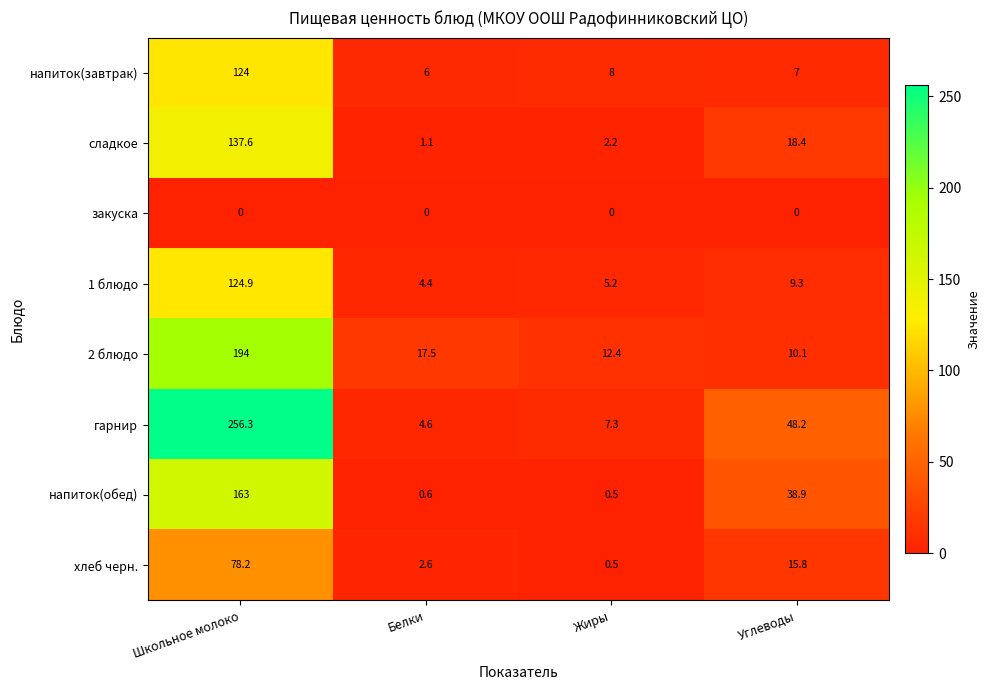

Rank the series at Углеводы from highest to lowest value.

гарнир, напиток(обед), сладкое, хлеб черн., 2 блюдо, 1 блюдо, напиток(завтрак), закуска